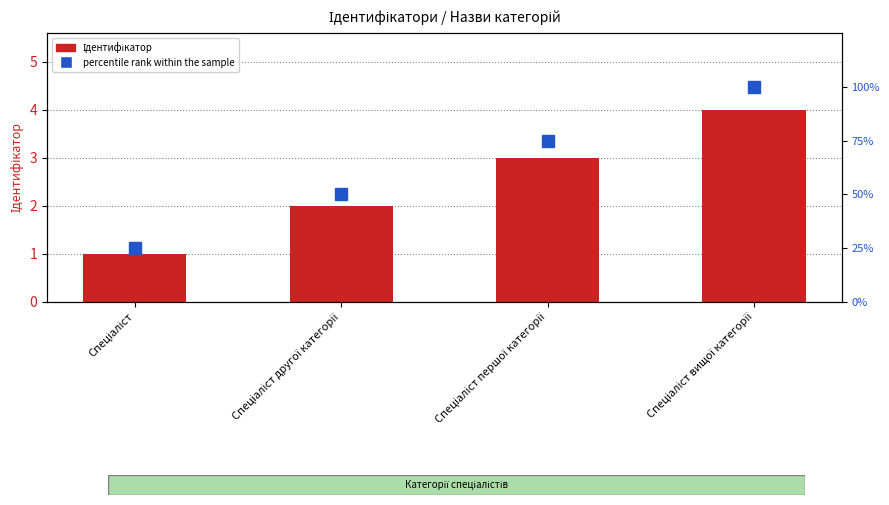

At which category is the sum across all series the highest?

Спеціаліст вищої категорії